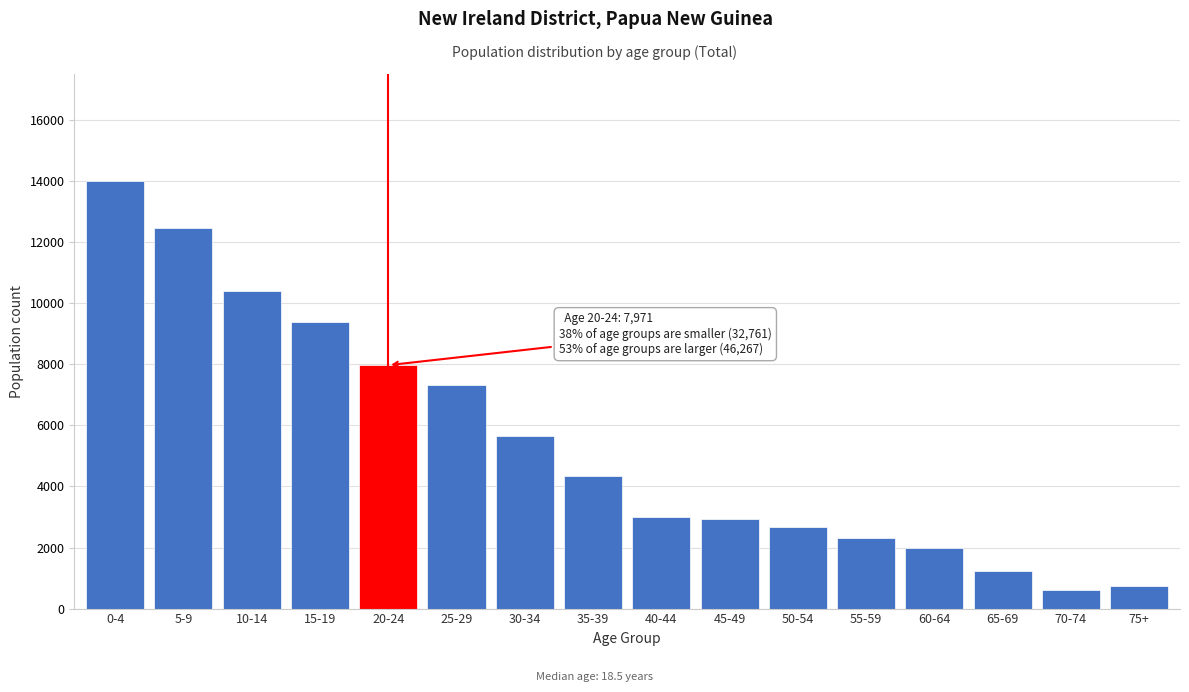

Is it true that the value at 35-39 is 7141?

False